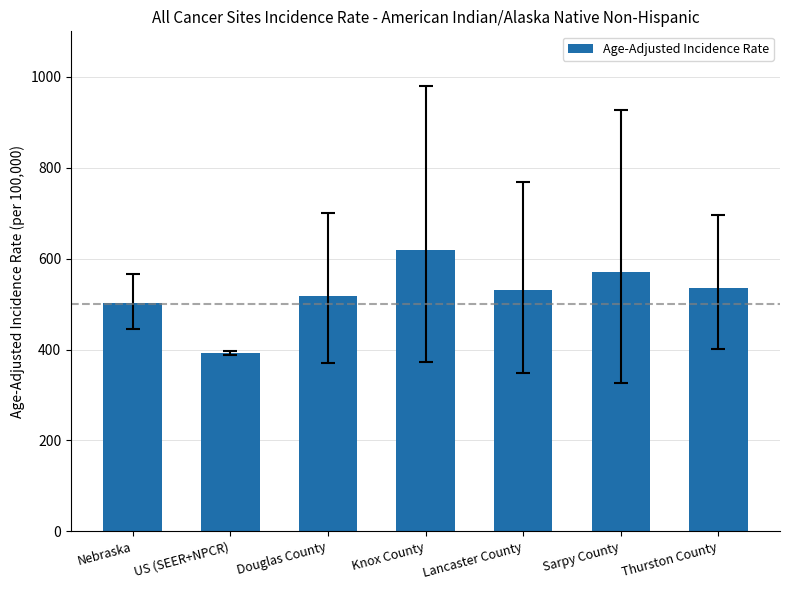

At which label does the data first exceed 530?

Knox County